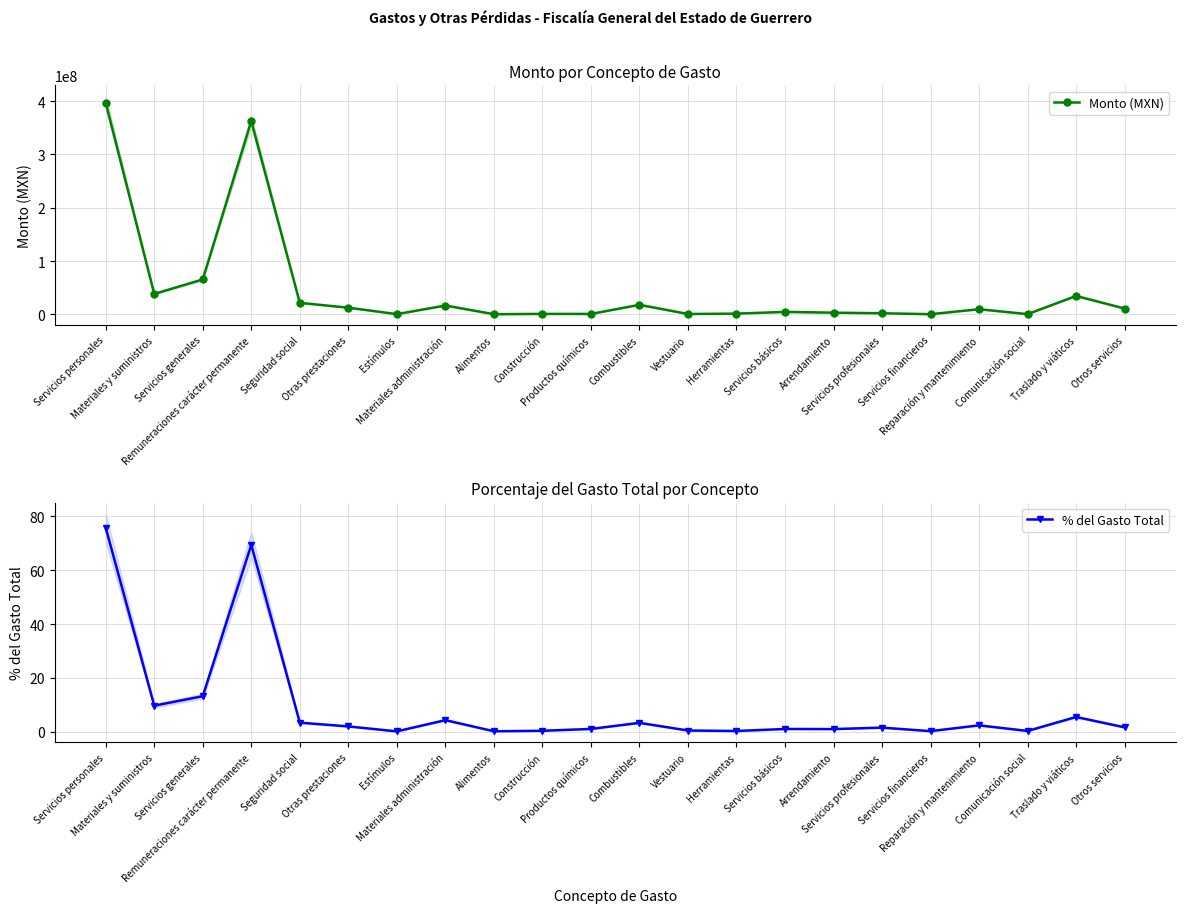

True or false: Monto (MXN) has a value of 114958029.9 at Remuneraciones carácter permanente.

False